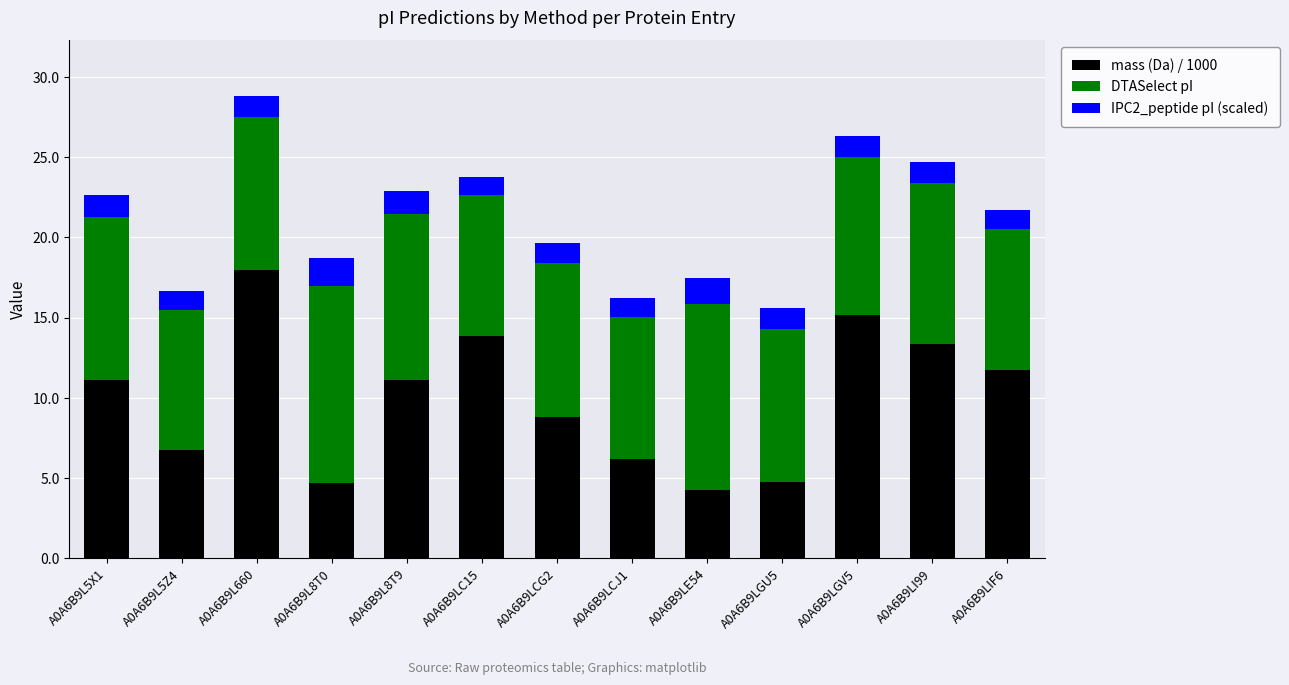

At which category is the sum across all series the highest?

A0A6B9L660